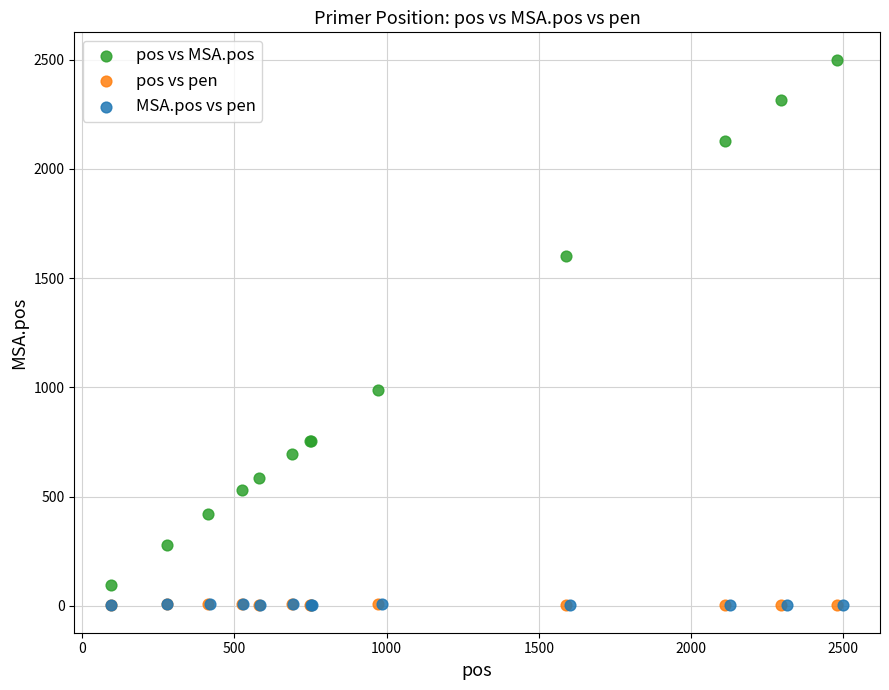

Which series contains the highest Y value?

pos vs MSA.pos